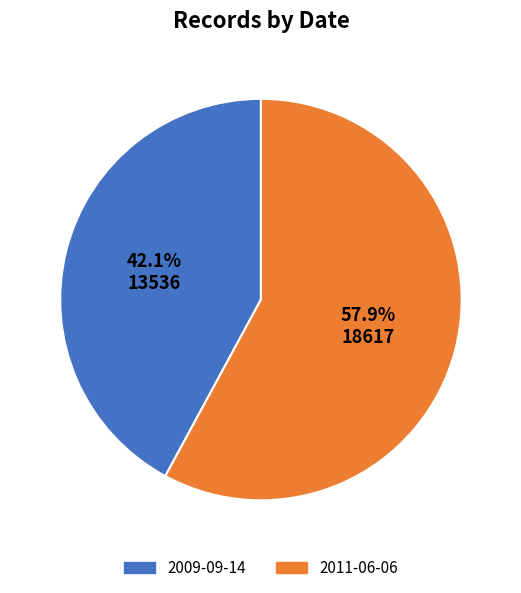

What is the ratio of the value at 2011-06-06 to the value at 2009-09-14?

1.4